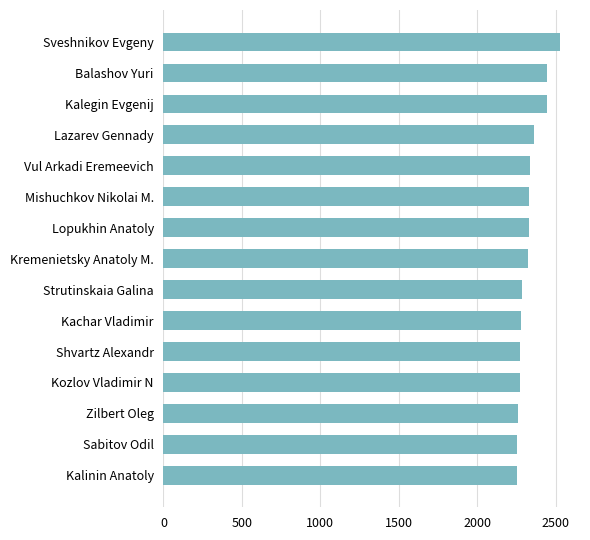

Where is the data nearest to the value 2389?

Lazarev Gennady